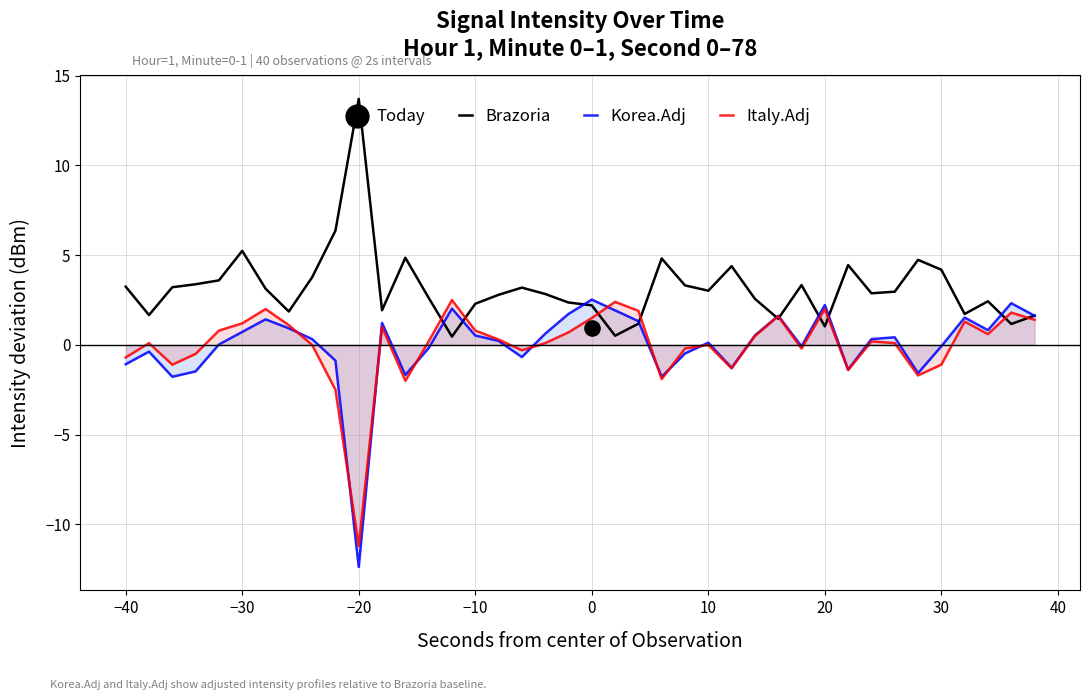

Which series reaches the minimum Y coordinate?

Korea.Adj